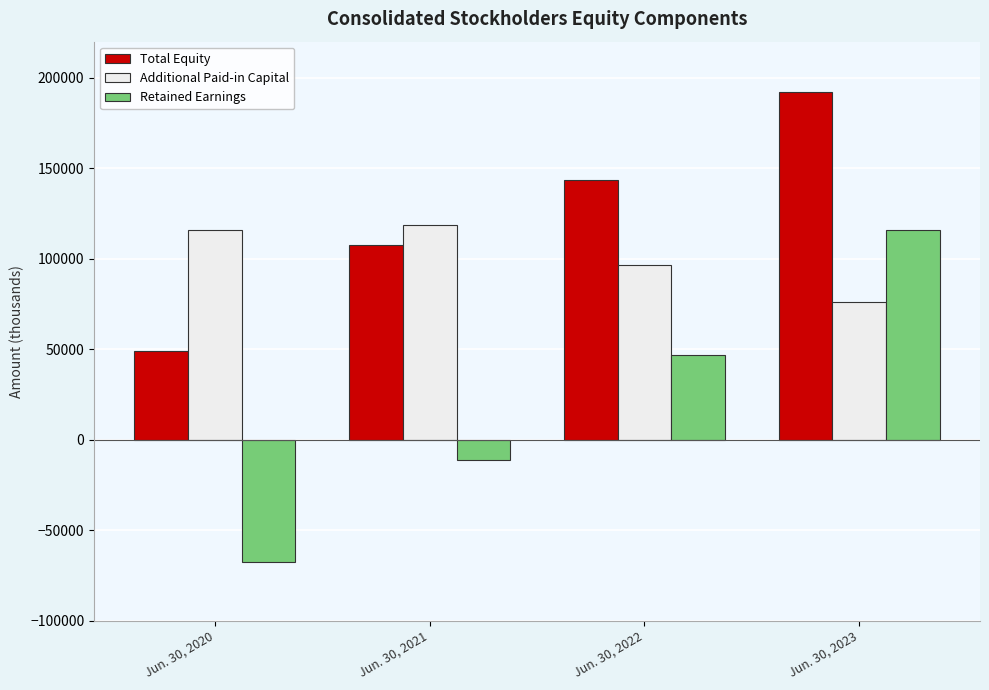

At which label is Total Equity closest to 120419?

Jun. 30, 2021